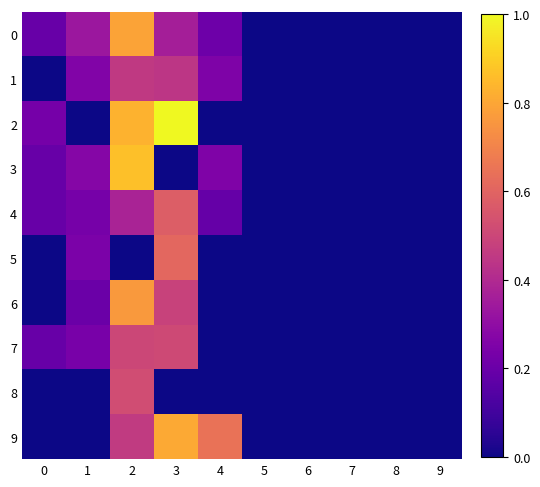

Reading right to left, what are all the values shown in this chart?

0: 9=0.0	8=0.0	7=0.0	6=0.0	5=0.0	4=0.2	3=0.4	2=0.8	1=0.3	0=0.2
1: 9=0.0	8=0.0	7=0.0	6=0.0	5=0.0	4=0.3	3=0.4	2=0.5	1=0.3	0=0.0
2: 9=0.0	8=0.0	7=0.0	6=0.0	5=0.0	4=0.0	3=1.0	2=0.8	1=0.0	0=0.2
3: 9=0.0	8=0.0	7=0.0	6=0.0	5=0.0	4=0.3	3=0.0	2=0.9	1=0.3	0=0.2
4: 9=0.0	8=0.0	7=0.0	6=0.0	5=0.0	4=0.2	3=0.6	2=0.4	1=0.2	0=0.2
5: 9=0.0	8=0.0	7=0.0	6=0.0	5=0.0	4=0.0	3=0.6	2=0.0	1=0.2	0=0.0
6: 9=0.0	8=0.0	7=0.0	6=0.0	5=0.0	4=0.0	3=0.5	2=0.8	1=0.2	0=0.0
7: 9=0.0	8=0.0	7=0.0	6=0.0	5=0.0	4=0.0	3=0.5	2=0.5	1=0.2	0=0.2
8: 9=0.0	8=0.0	7=0.0	6=0.0	5=0.0	4=0.0	3=0.0	2=0.5	1=0.0	0=0.0
9: 9=0.0	8=0.0	7=0.0	6=0.0	5=0.0	4=0.6	3=0.8	2=0.5	1=0.0	0=0.0